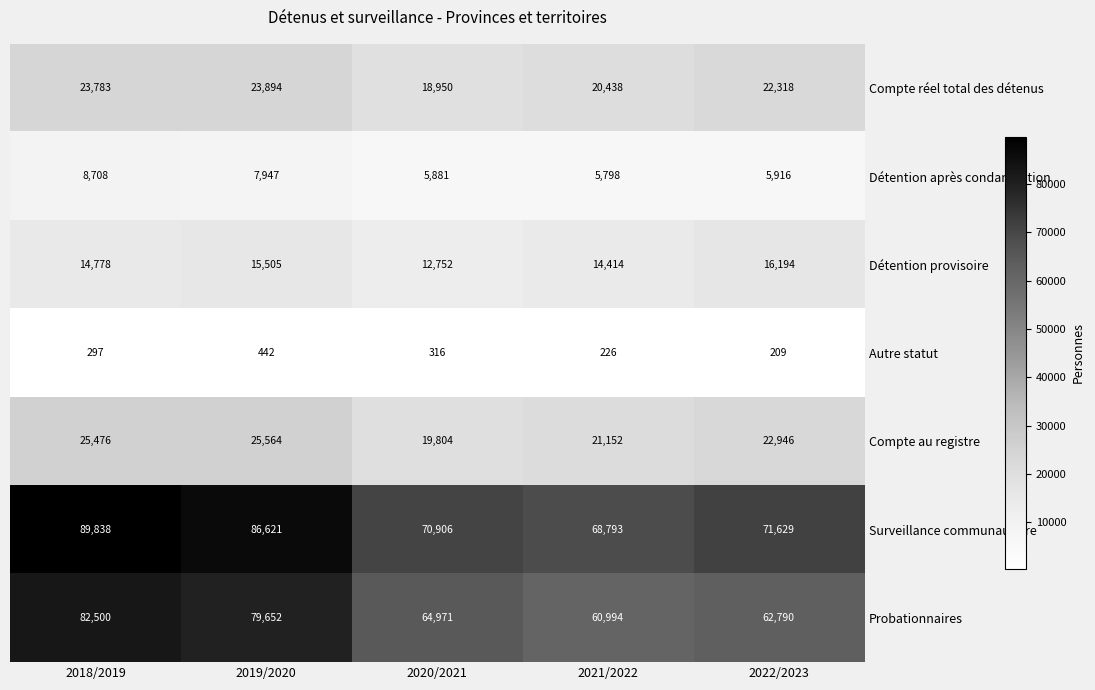

What is the total value across all series at 2022/2023?

202002